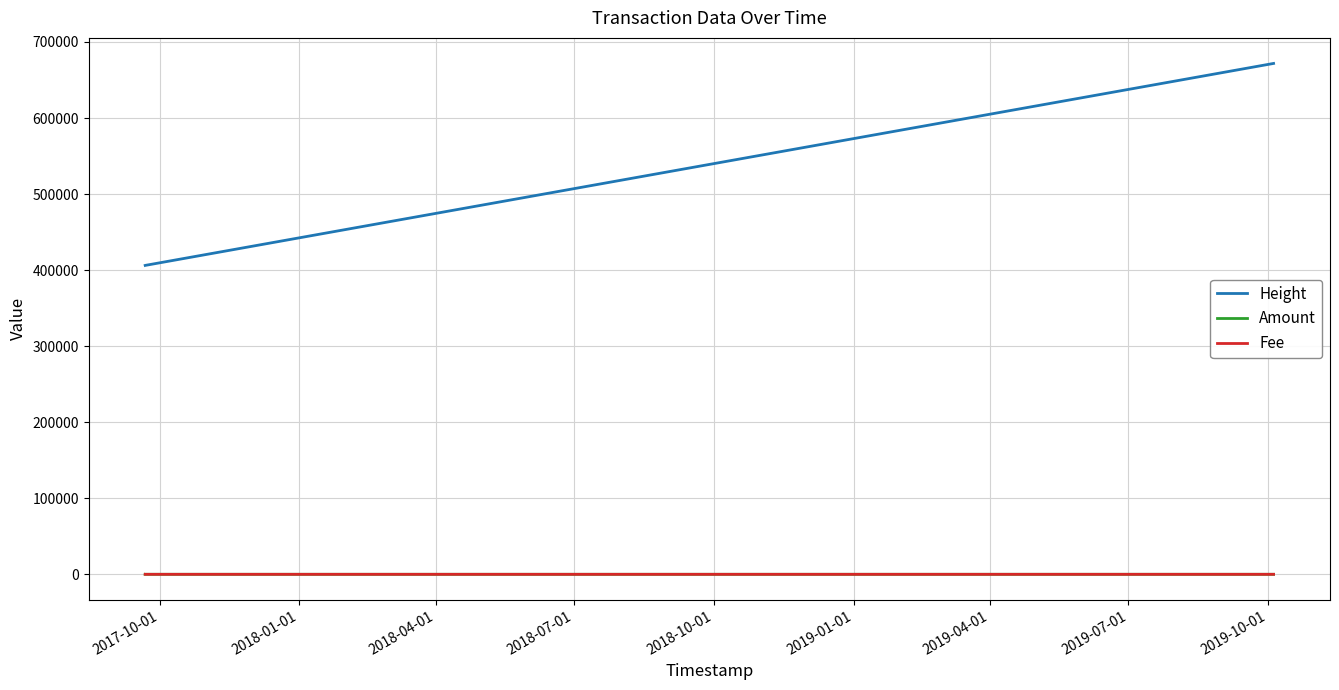

What is the maximum value shown in the chart?

671802.0